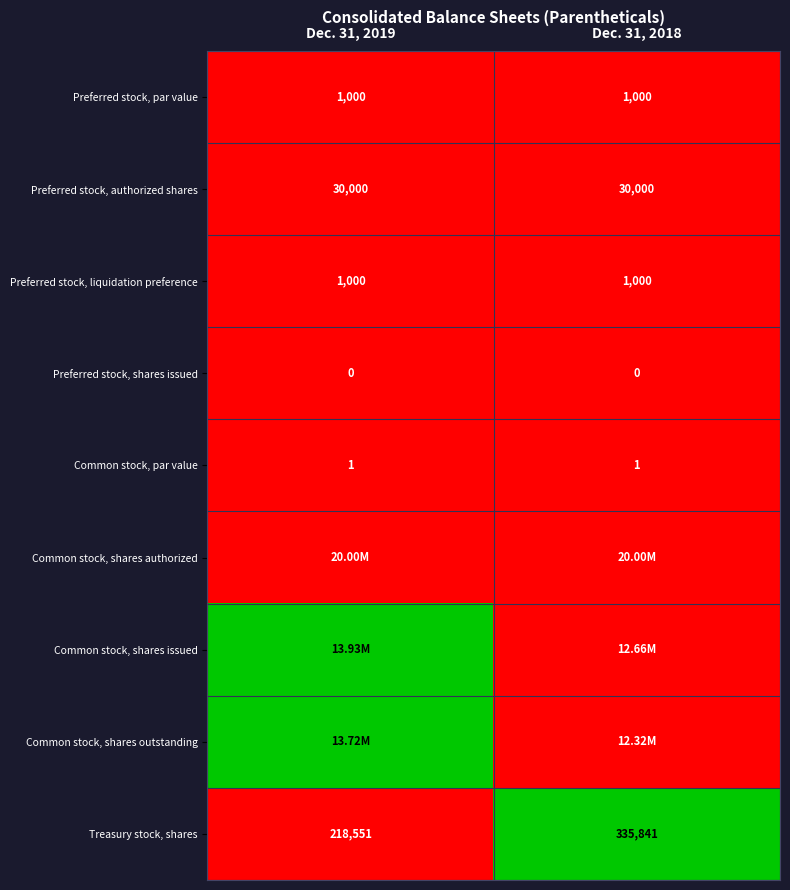

What is the average value of the Preferred stock, liquidation preference series?

1000